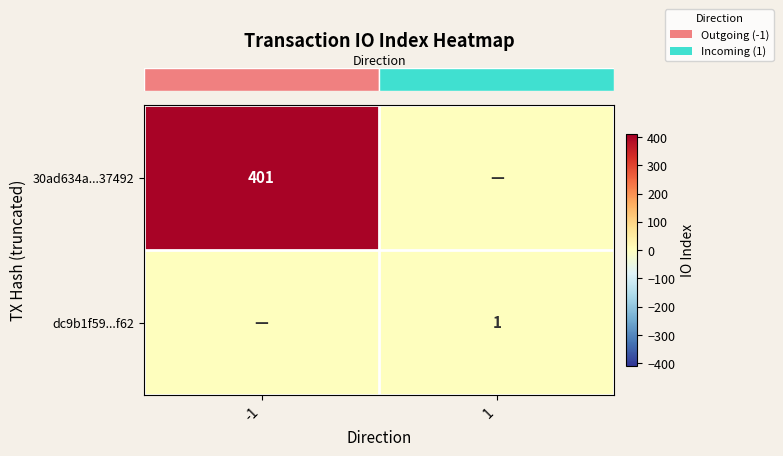

What is the maximum value shown in the chart?

401